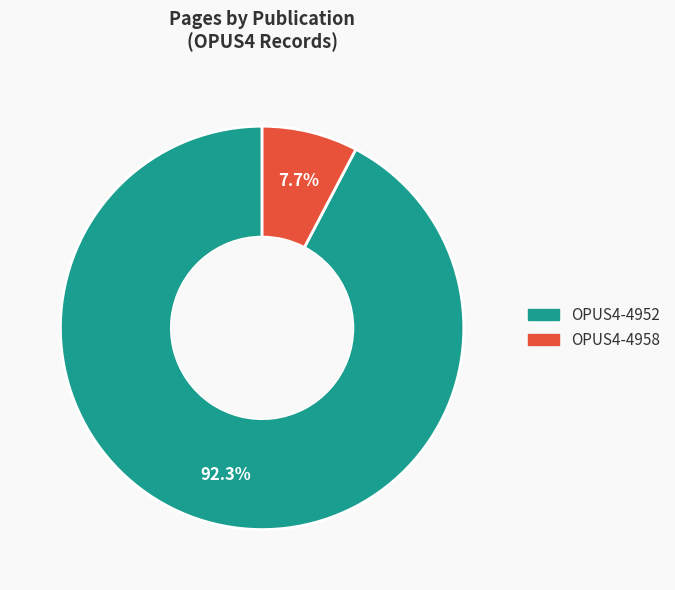

Which has a higher value, OPUS4-4952 or OPUS4-4958?

OPUS4-4952